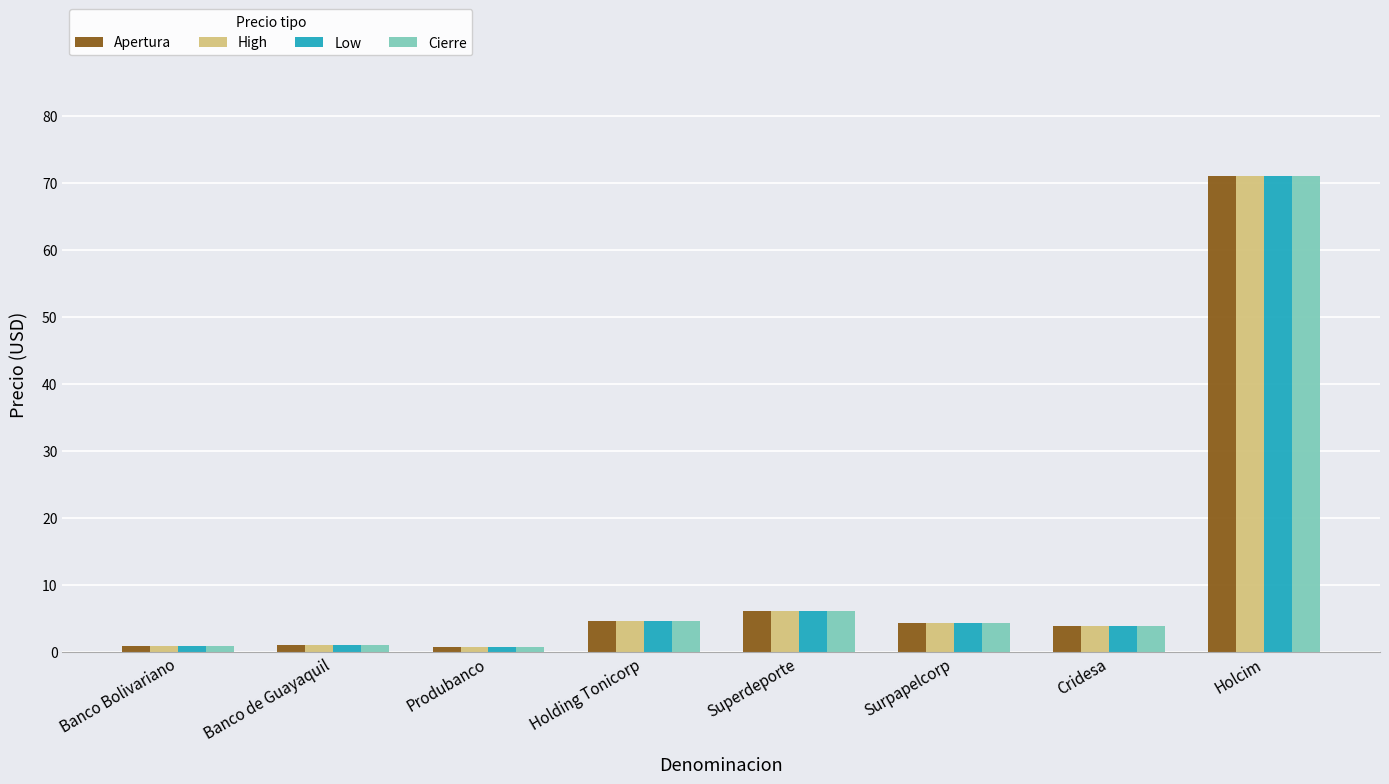

What is the label of the 5th bar from the left?

Superdeporte